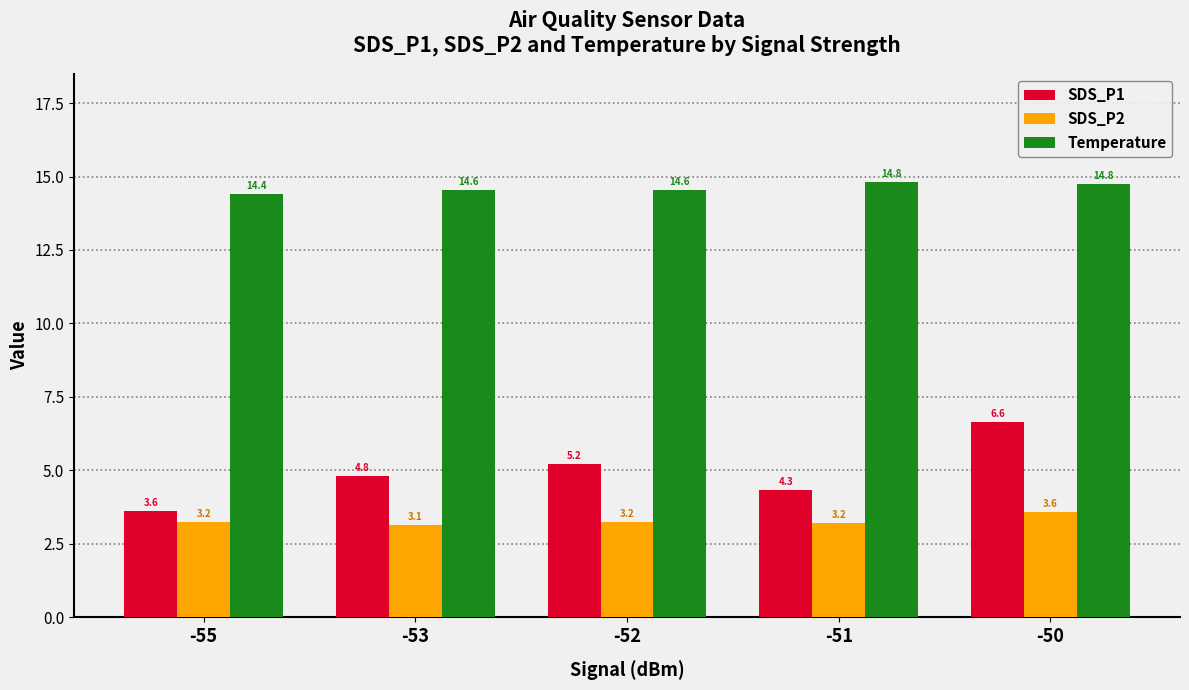

What is the difference between the SDS_P1 values at -51 and -52?

0.9